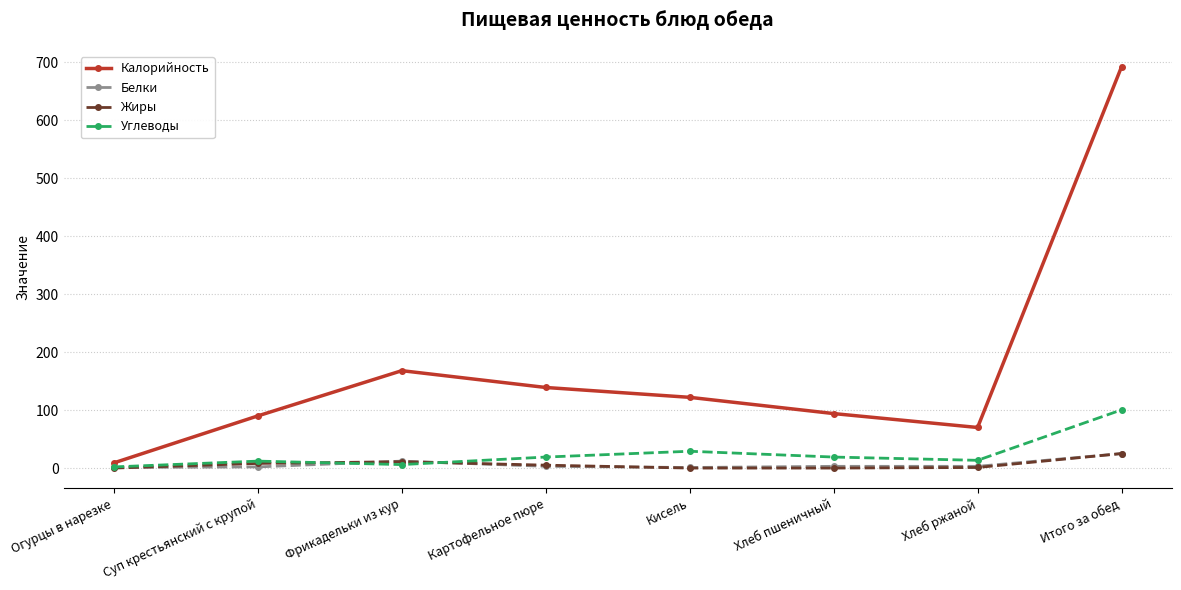

At which category is the sum across all series the highest?

Итого за обед